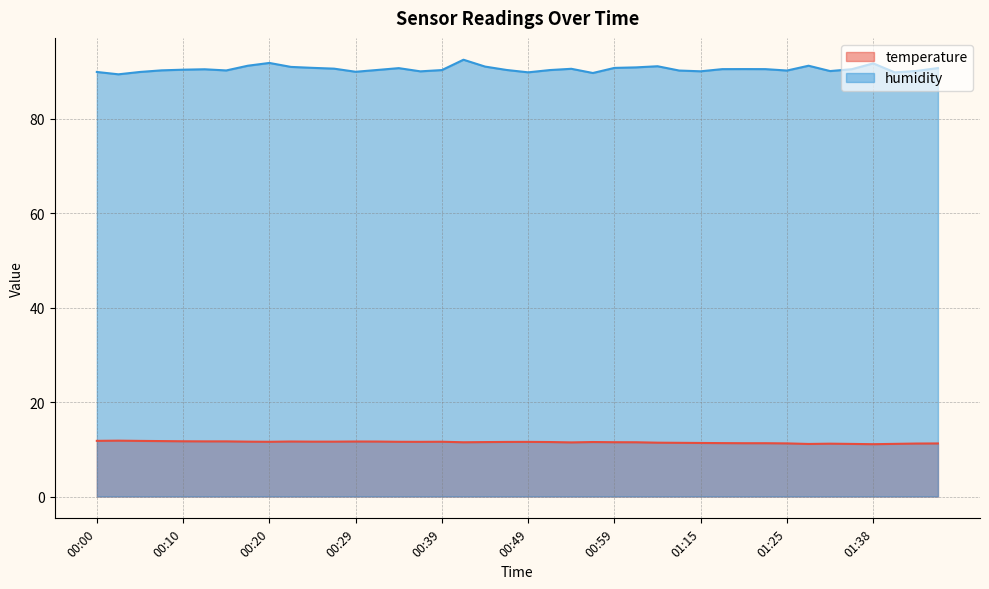

True or false: humidity and temperature cross at least once.

False